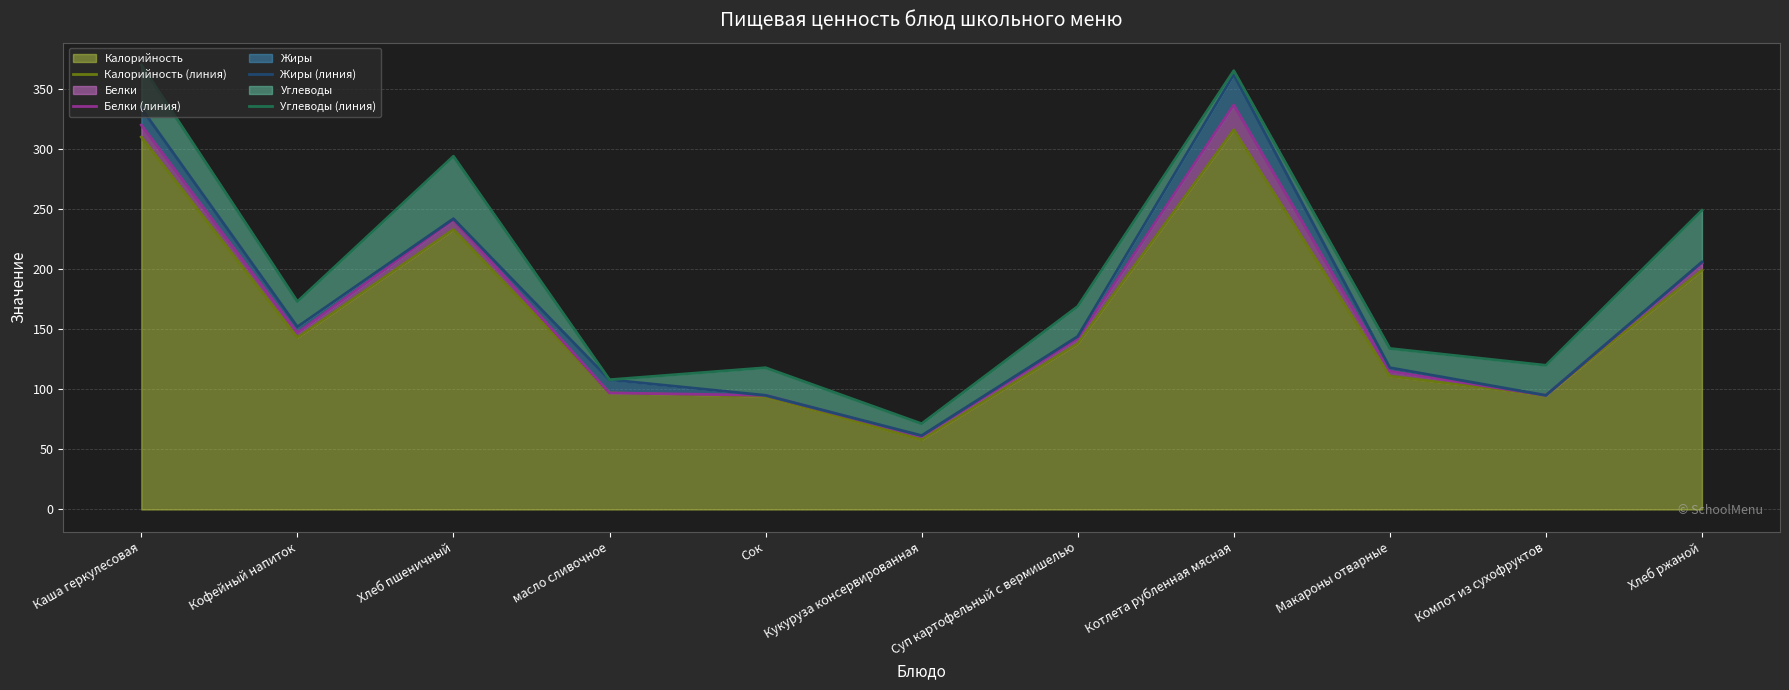

In Жиры (линия), how many points are higher than both neighbors (excluding endpoints)?

2